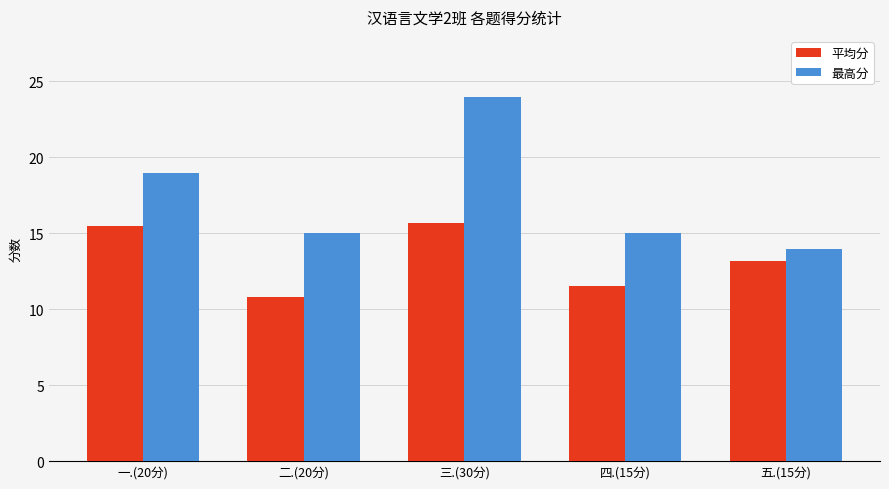

Are the bars grouped side by side (vs. stacked)?

Yes